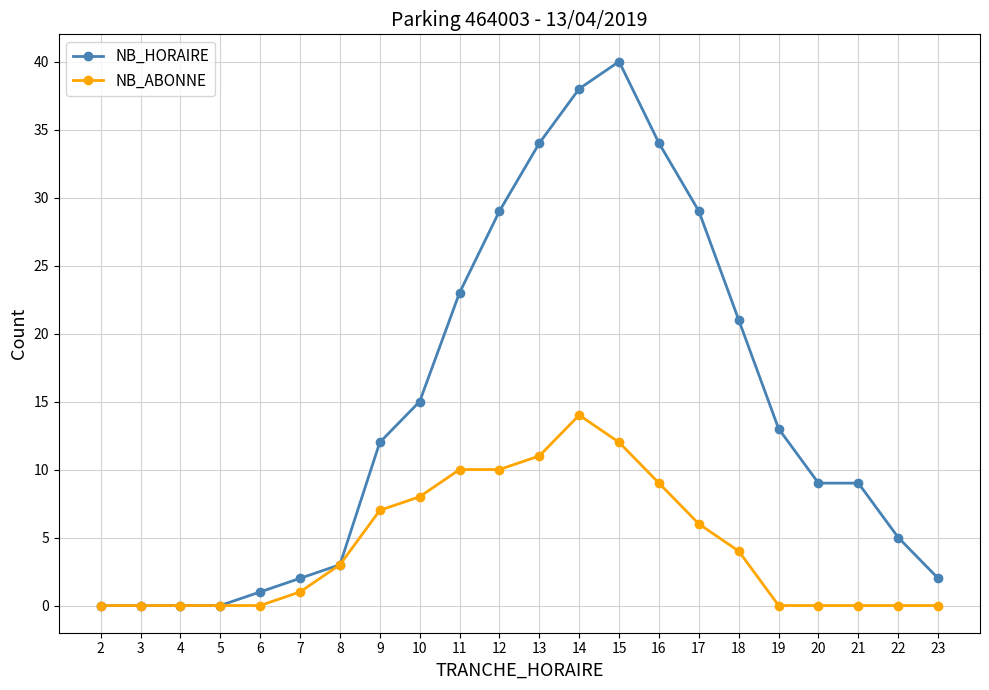

At which category does the chart reach its peak across all series?

15